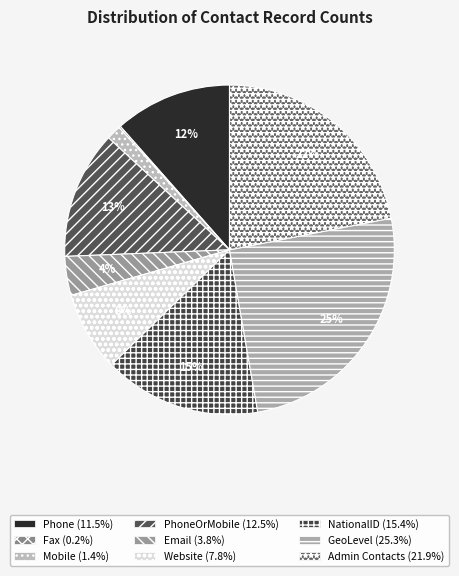

Rank the categories by value from lowest to highest.

Fax, Mobile, Email, Website, Phone, PhoneOrMobile, NationalID, Admin Contacts, GeoLevel